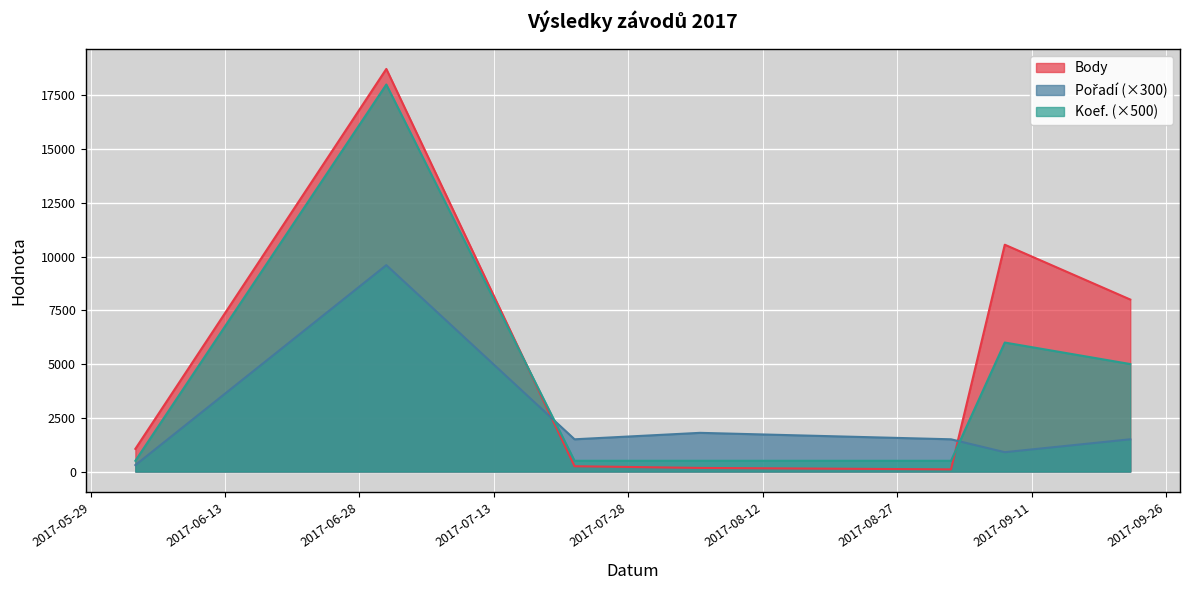

Where do Pořadí and Body first cross each other?

2017-07-01 and 2017-07-22